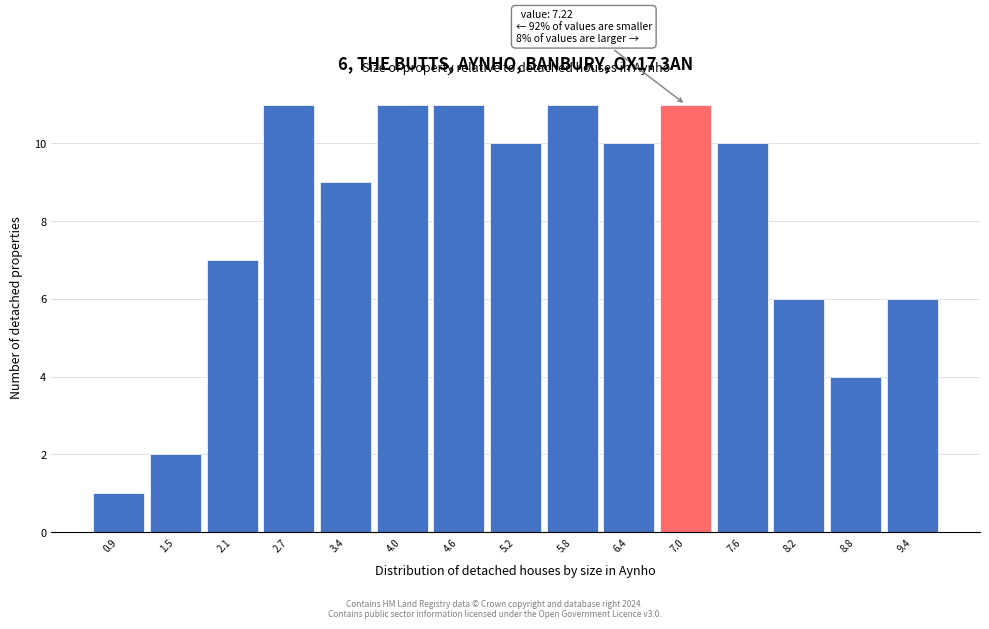

Reading right to left, transcribe all the data shown in this chart.

6	4	6	10	11	10	11	10	11	11	9	11	7	2	1